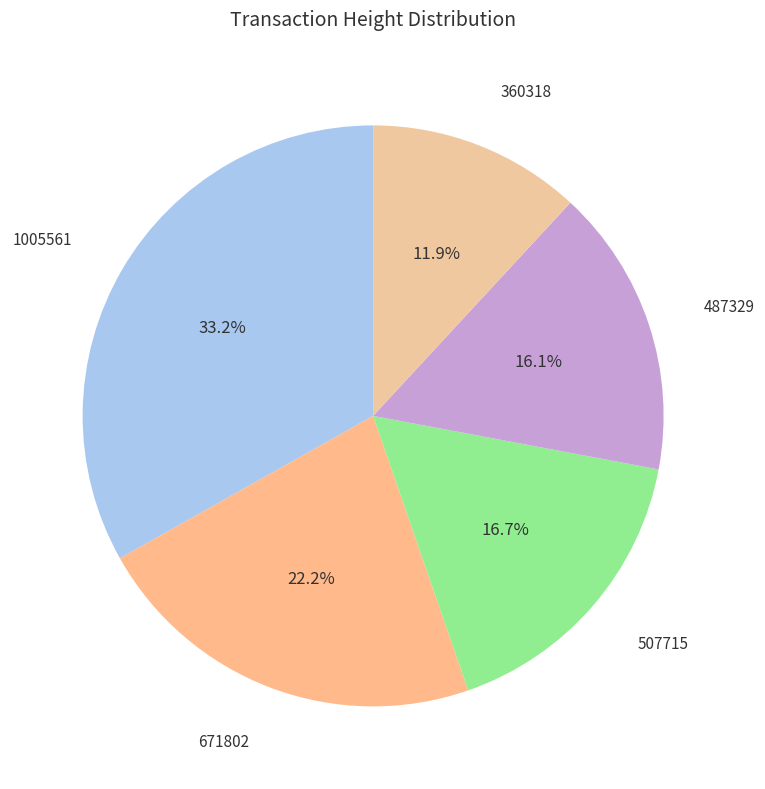

Which slice is the smallest?

360318